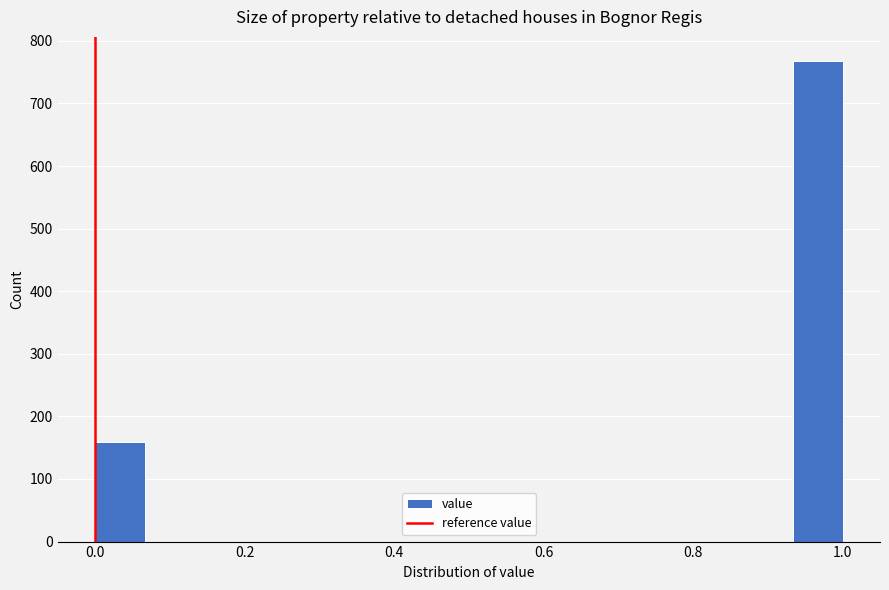

Around what value on the x-axis is the tallest bar? Give the approximate position of its centre, as read against the axis.

0.96